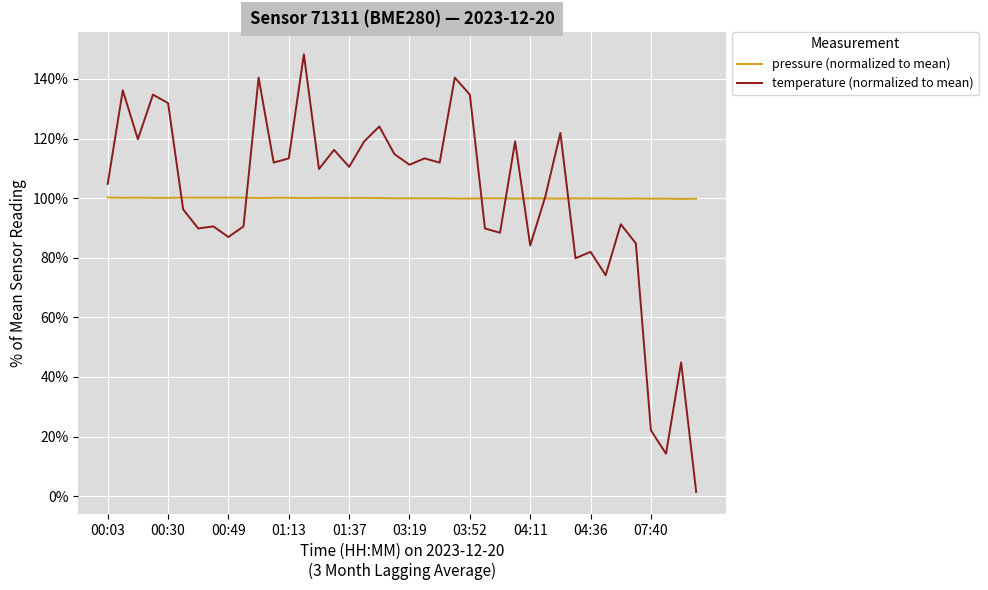

What is the maximum value for temperature (normalized to mean)?

148.3